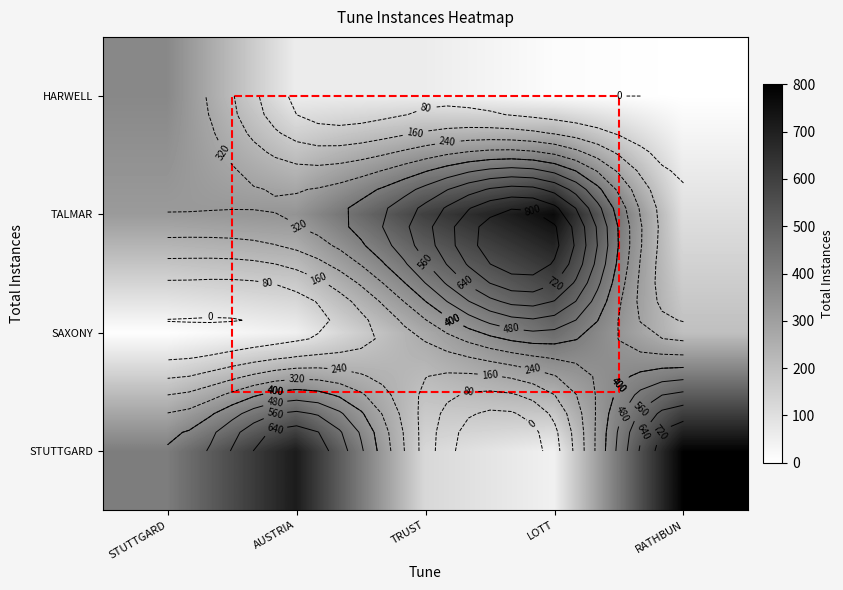

At which category is the sum across all series the highest?

LOTT